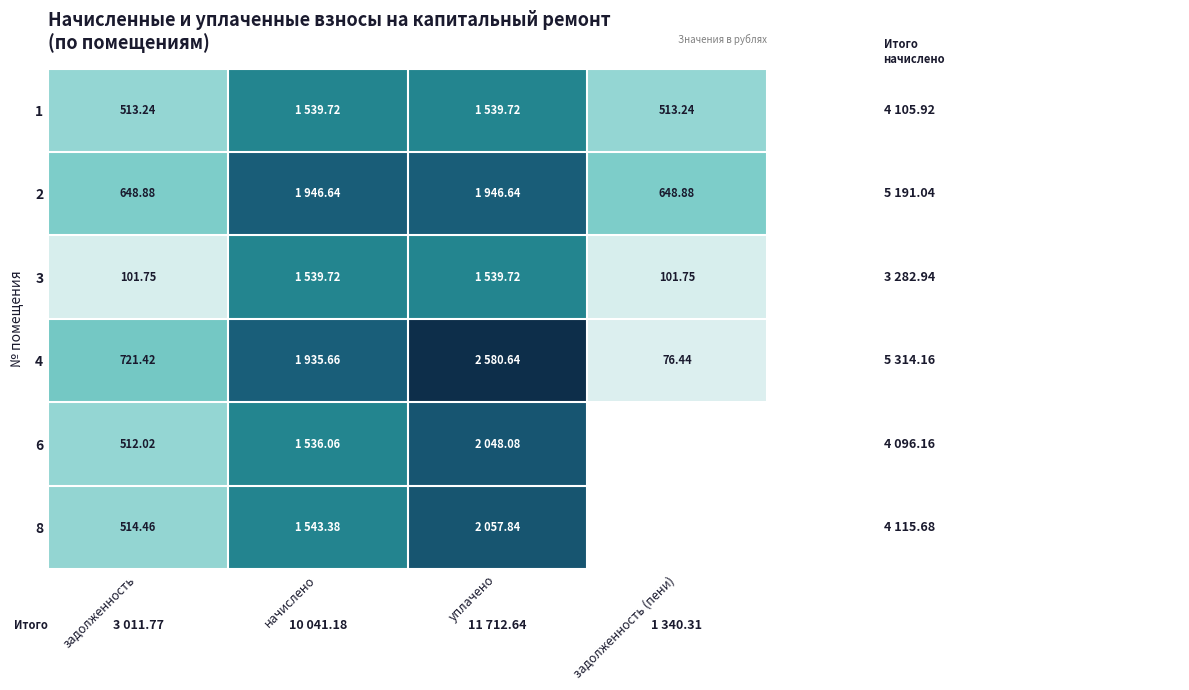

Rank the series at задолженность from lowest to highest value.

3, 6, 1, 8, 2, 4